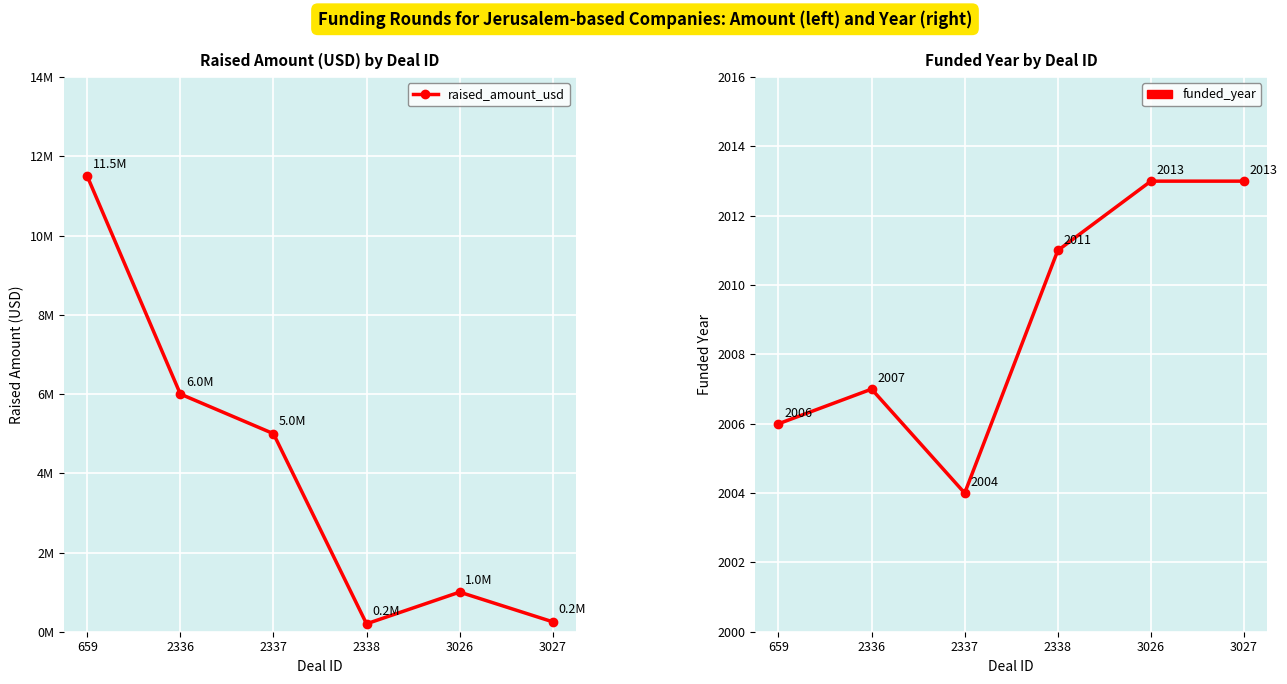

True or false: raised_amount_usd and funded_year intersect in this chart.

False